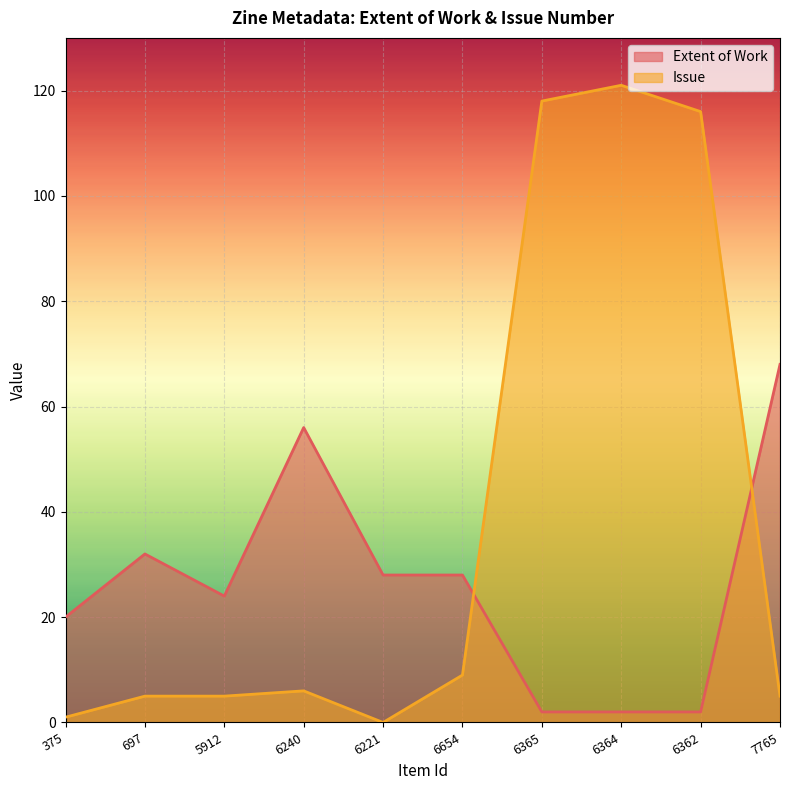

What is the approximate value of Issue at 5912, to the nearest 5?

5